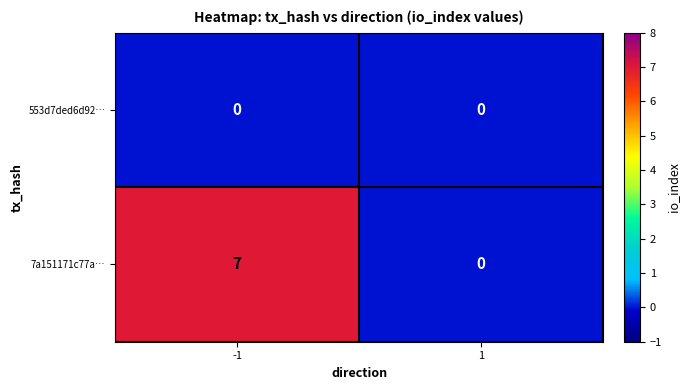

Which series has the widest spread of values?

7a151171c77a…